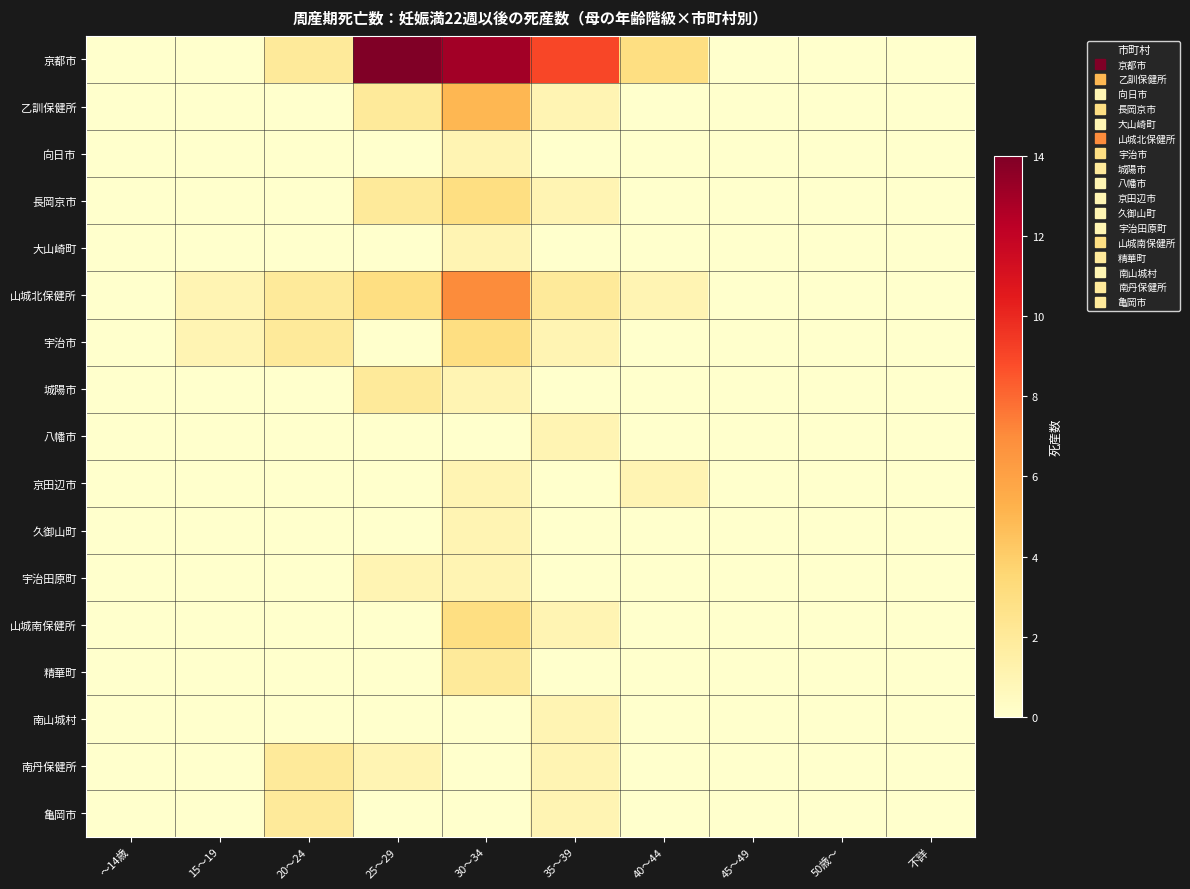

List the series in order of their peak value, highest first.

京都市, 山城北保健所, 乙訓保健所, 長岡京市, 宇治市, 山城南保健所, 城陽市, 精華町, 南丹保健所, 亀岡市, 向日市, 大山崎町, 八幡市, 京田辺市, 久御山町, 宇治田原町, 南山城村